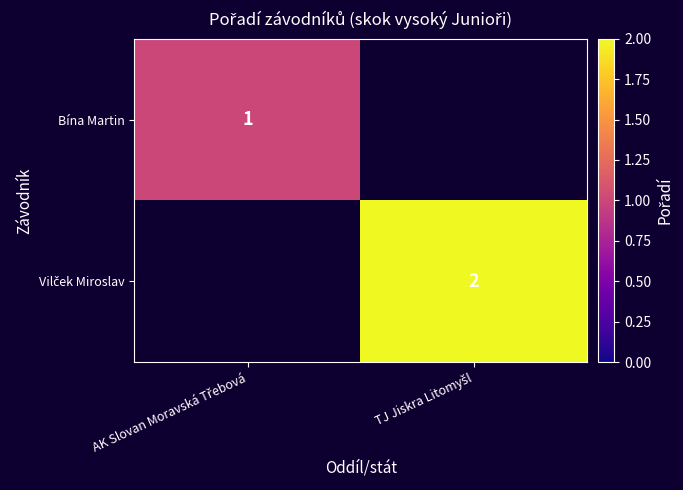

At which label does Vilček Miroslav reach its peak?

TJ Jiskra Litomyšl